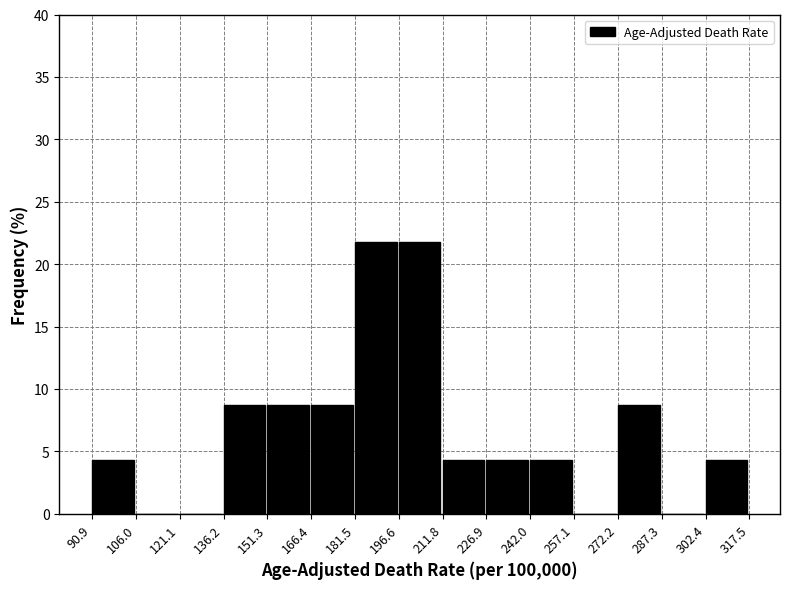

Reading left to right, list every bar in this chart as the range it spans on the x-axis followed by its height. The values are not printed on the chart, so give them approximately, as read against the axis.

90.9 to 106.0: 4.5
106.0 to 121.1: 0
121.1 to 136.2: 0
136.2 to 151.3: 8.5
151.3 to 166.4: 8.5
166.4 to 181.5: 8.5
181.5 to 196.6: 21.5
196.6 to 211.8: 21.5
211.8 to 226.9: 4.5
226.9 to 242.0: 4.5
242.0 to 257.1: 4.5
257.1 to 272.2: 0
272.2 to 287.3: 8.5
287.3 to 302.4: 0
302.4 to 317.5: 4.5